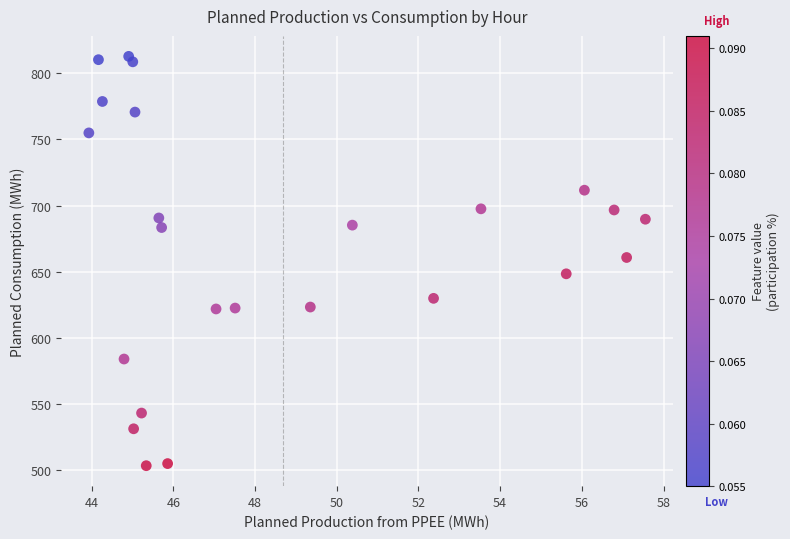

What is the range of X values (max minus min)?

13.6